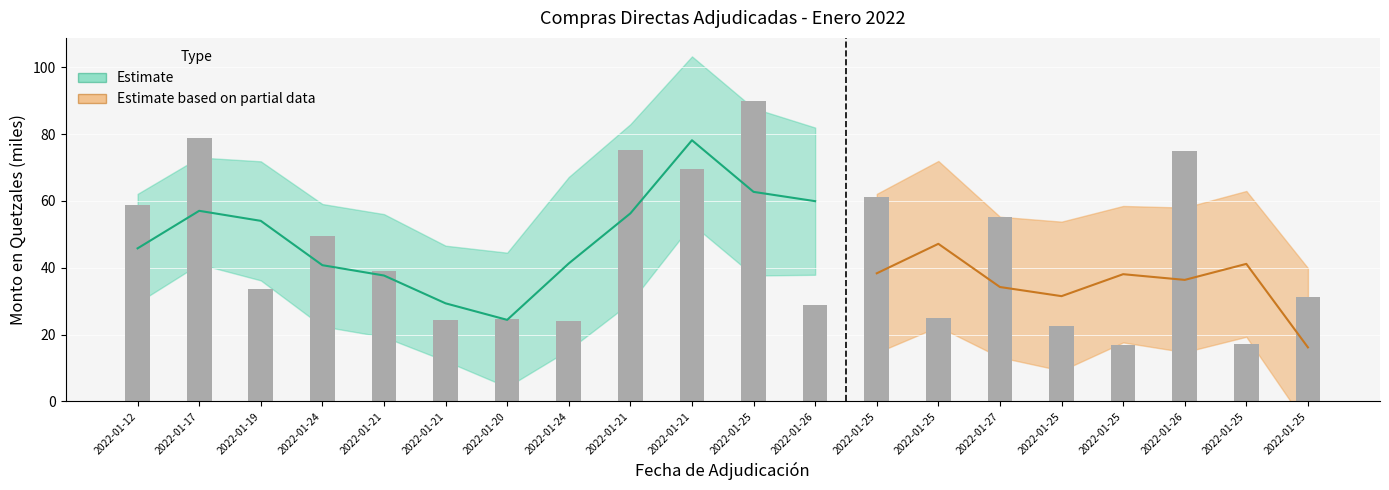

Which category has the highest value across all series?

2022-01-25